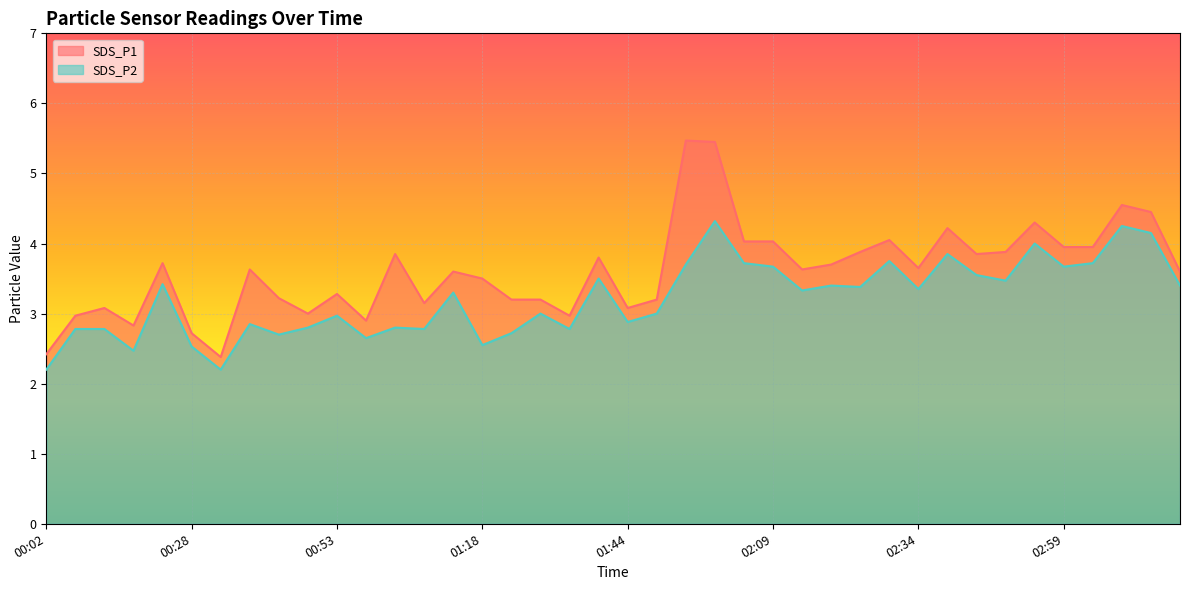

How many data points in SDS_P1 are less than 3?

7